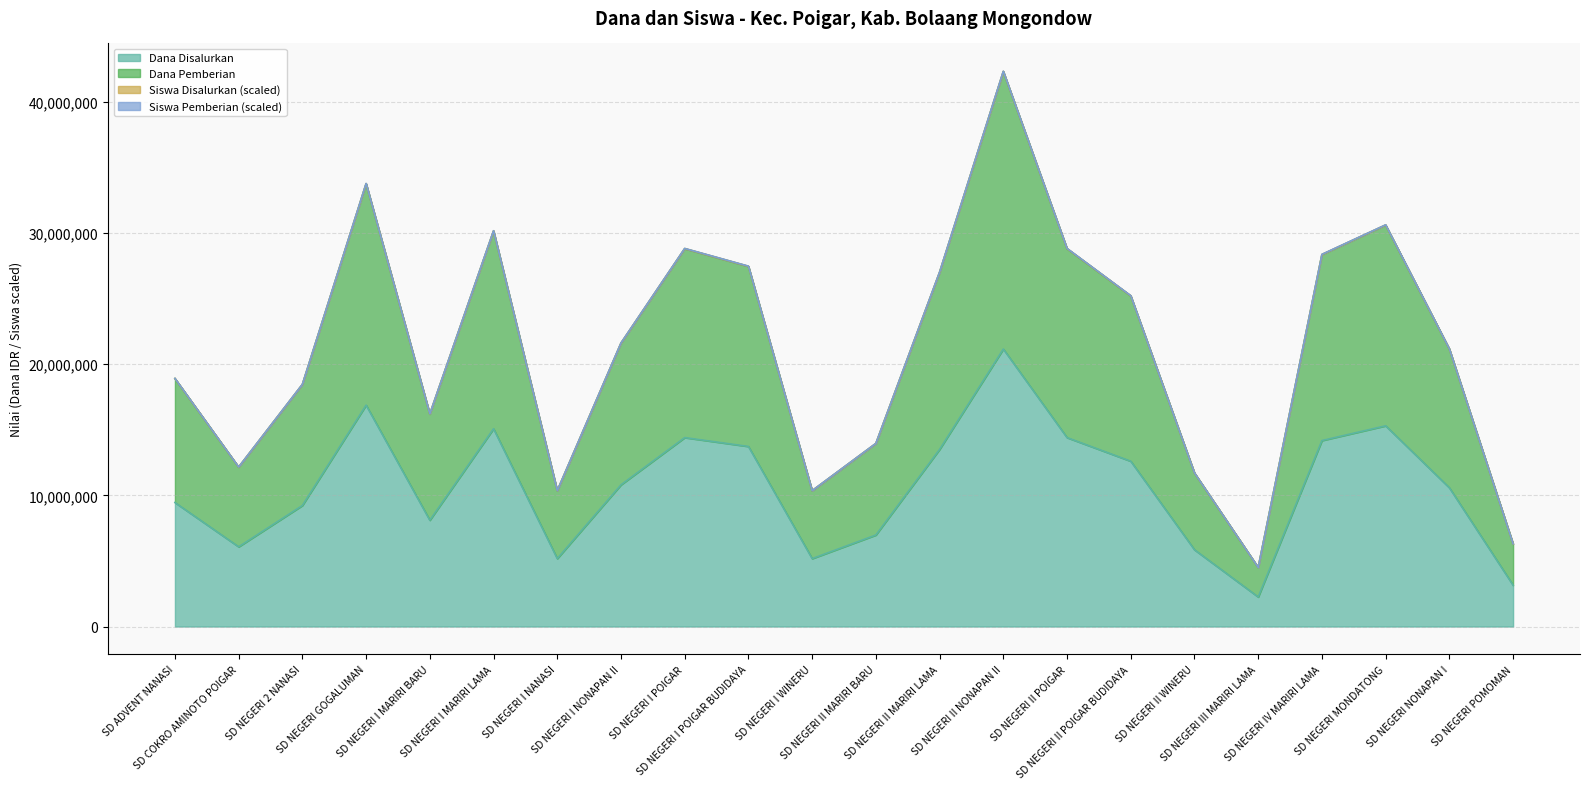

What is the difference between the maximum and minimum values in the Dana Pemberian series?

37800000